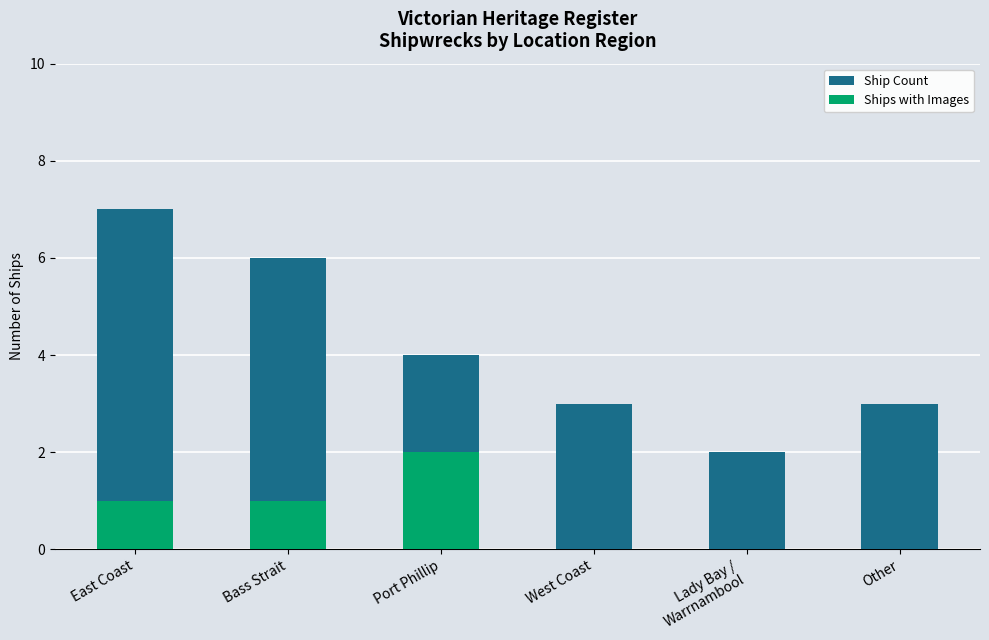

How many distinct data groups are displayed?

2